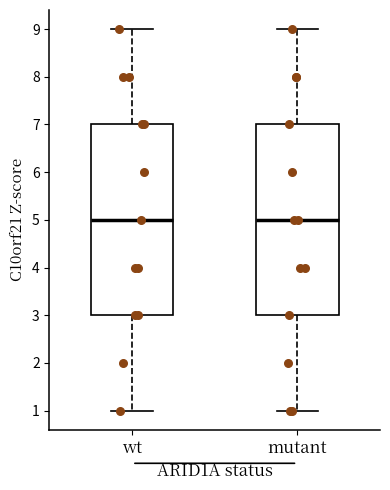

Reading left to right, read every box against the y-axis: the position of its median line, the range the box covers, and the ends of its whiskers. The values are not printed on the chart, so give them approximately, as read against the axis.

wt: median 5, box 3 to 7, whiskers 1 to 9
mutant: median 5, box 3 to 7, whiskers 1 to 9